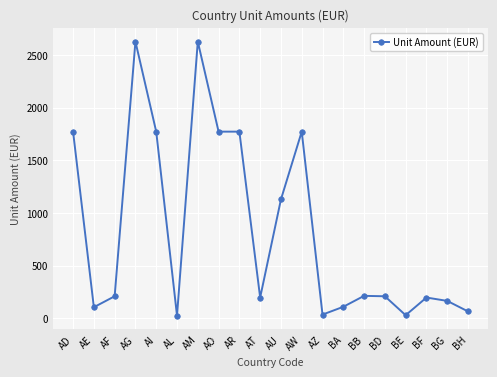

At which label is the value closest to 1326?

AU